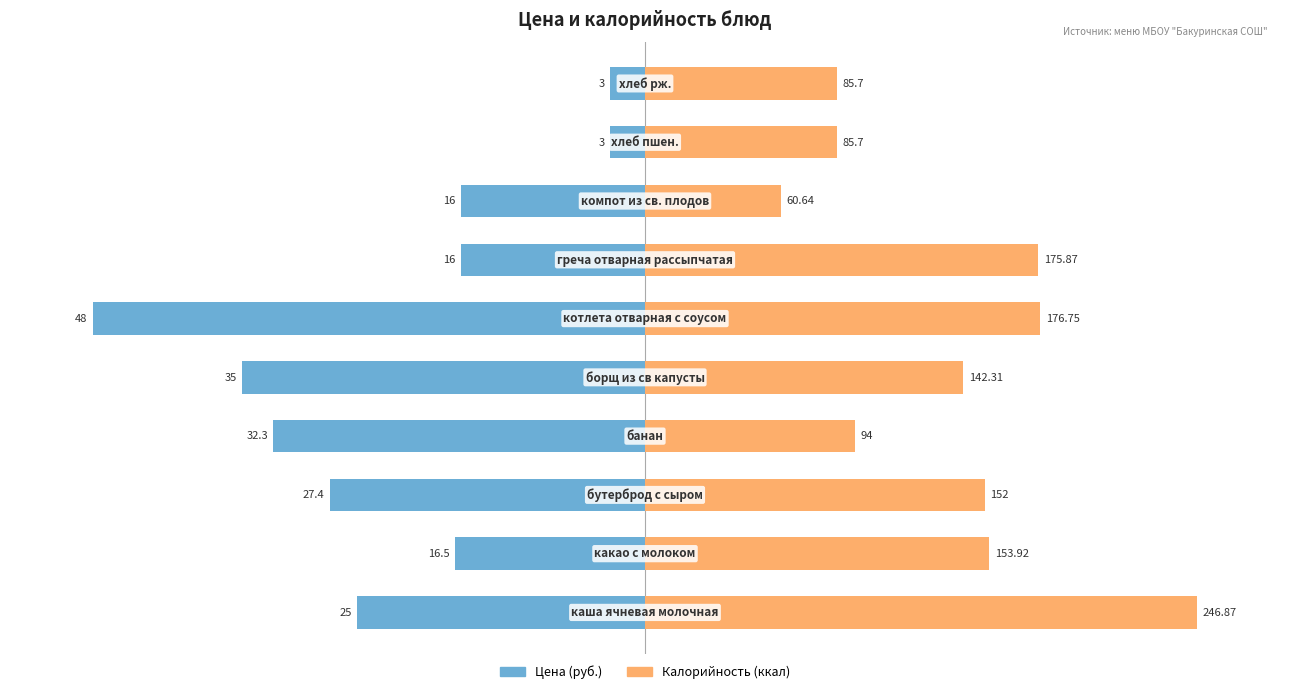

The Калорийность series shows 49.5 at 8. True or false?

False